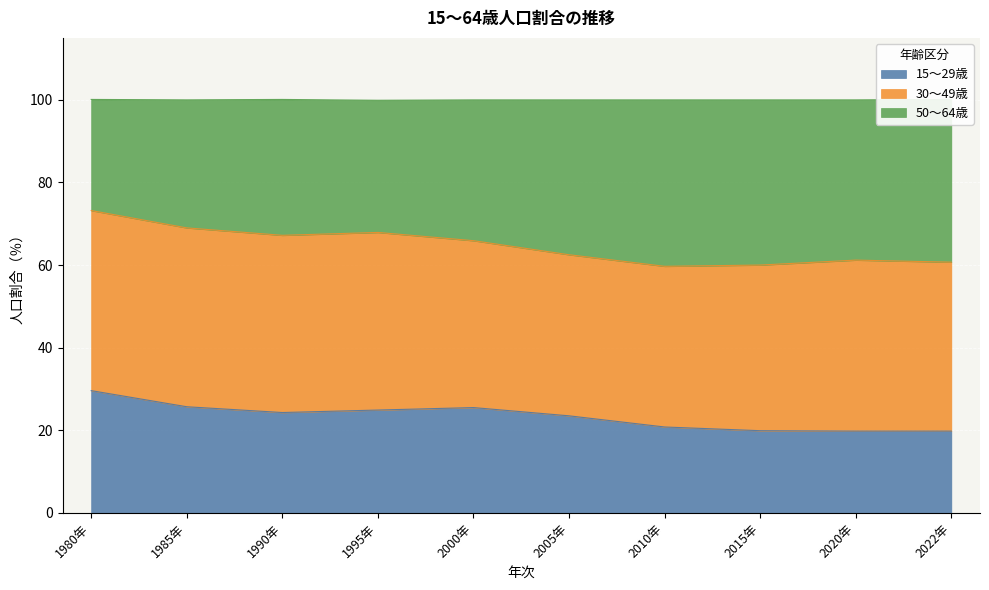

True or false: 15～29歳 has a value of 11.2 at 2020年.

False